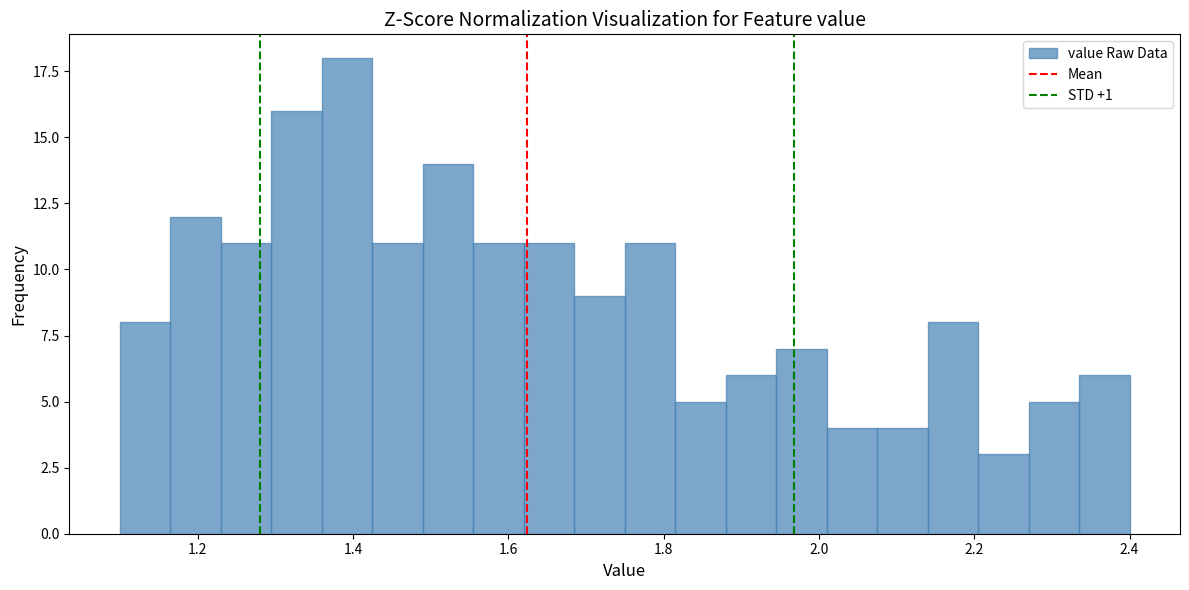

Read against the x-axis, roughly where is the centre of the tallest bar?

1.40